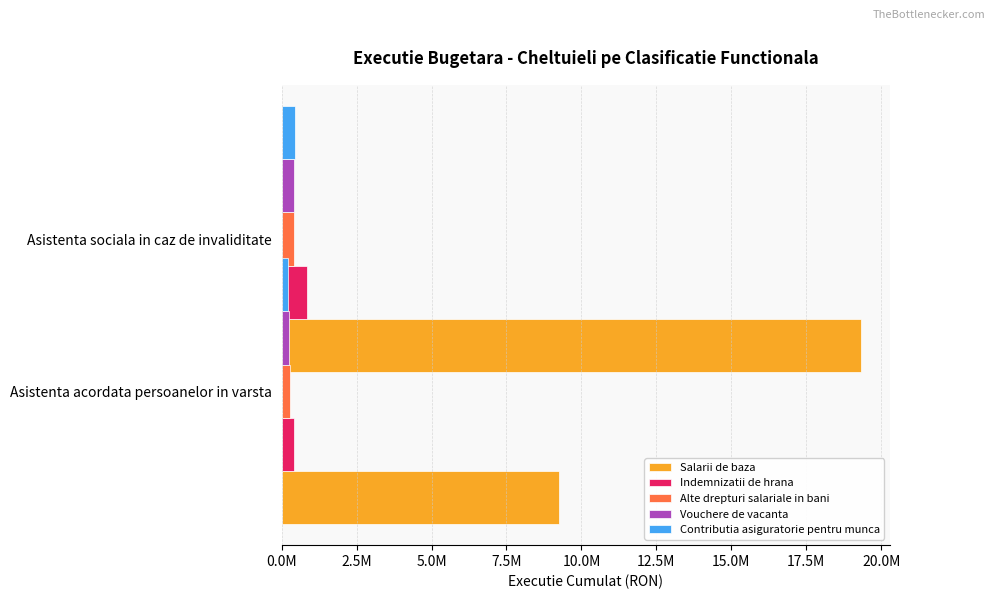

What are all the series names shown in the legend?

Salarii de baza, Indemnizatii de hrana, Alte drepturi salariale in bani, Vouchere de vacanta, Contributia asiguratorie pentru munca